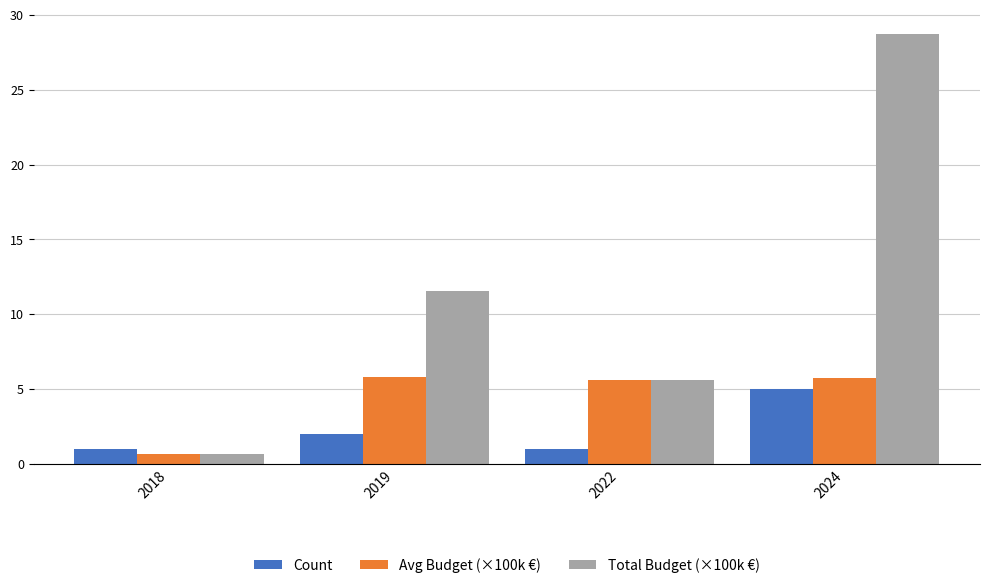

Between 2019 and 2024, which series saw the biggest shift?

Total Budget (×100k €)